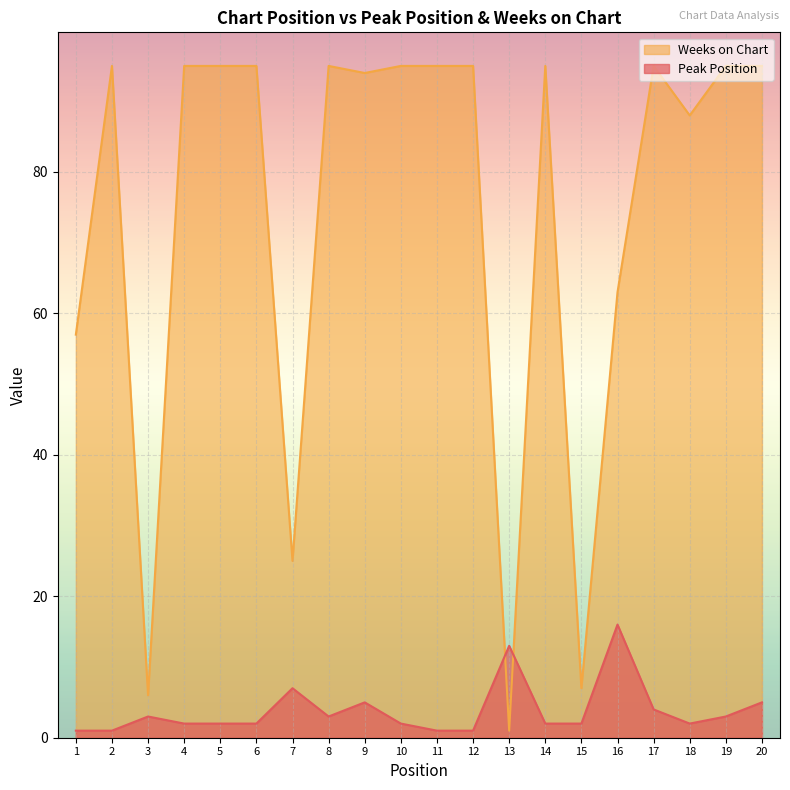

How many interior local peaks does the Peak Position series have?

5